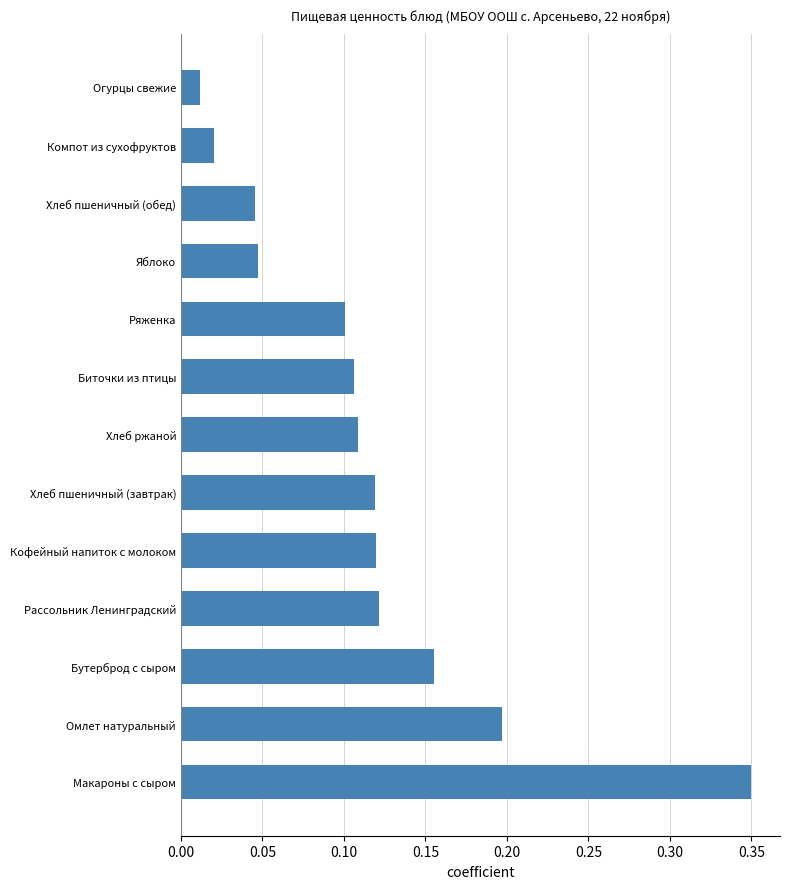

Between Биточки из птицы and Рассольник Ленинградский, which is larger?

Рассольник Ленинградский